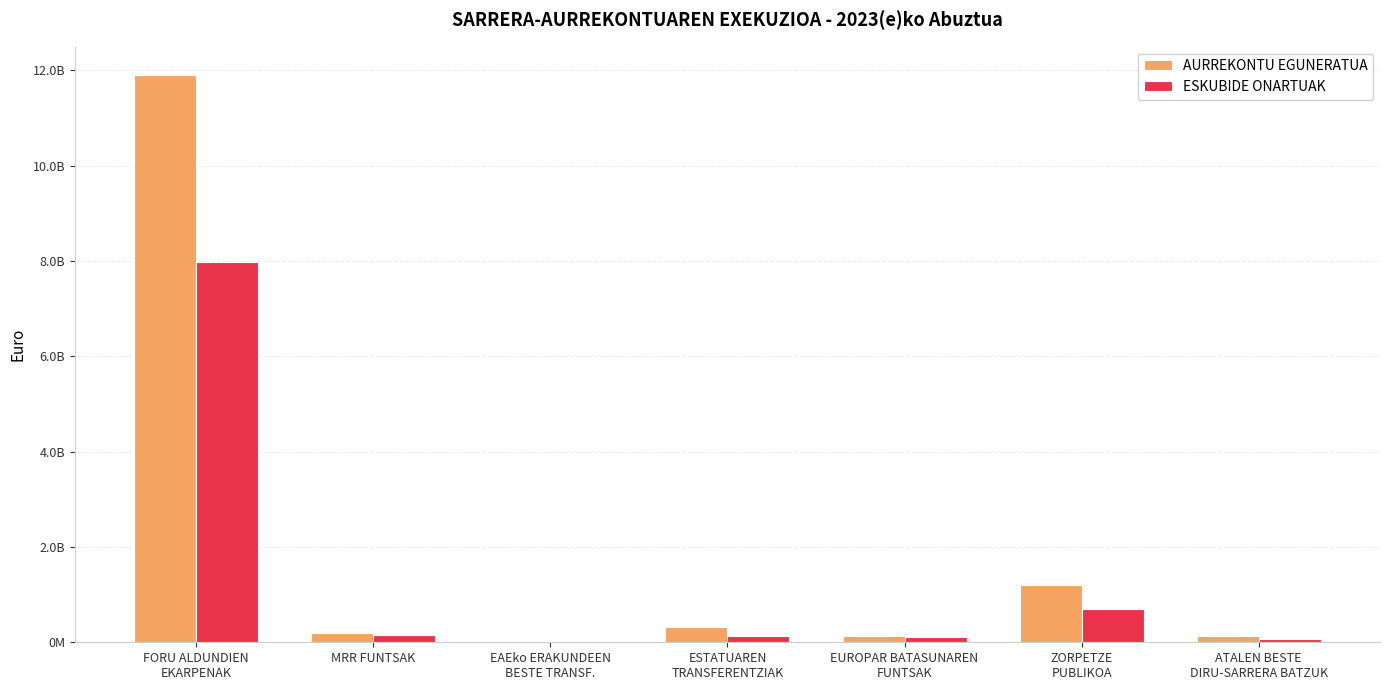

The ESKUBIDE ONARTUAK series shows 230189740.3 at MRR FUNTSAK. True or false?

False